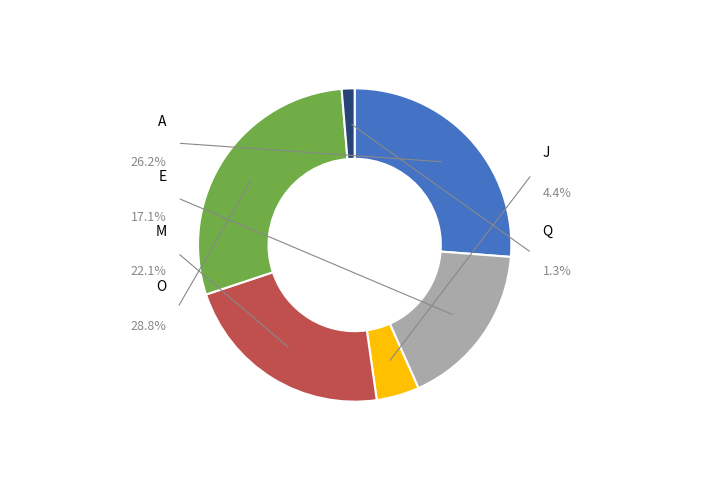

How many slices are in this pie chart?

6